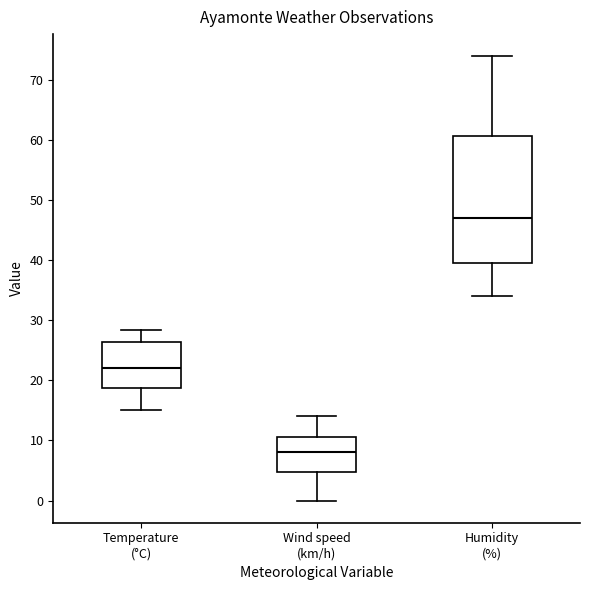

Reading left to right, transcribe this box plot: for each box, give where its median line is, the range the box spans, and where its two whiskers end, as read against the y-axis. The values are not printed on the chart, so give them approximately, as read against the axis.

Temperature (°C): median 22, box 19 to 26, whiskers 15 to 28
Wind speed (km/h): median 8, box 5 to 11, whiskers 0 to 14
Humidity (%): median 47, box 40 to 61, whiskers 34 to 74